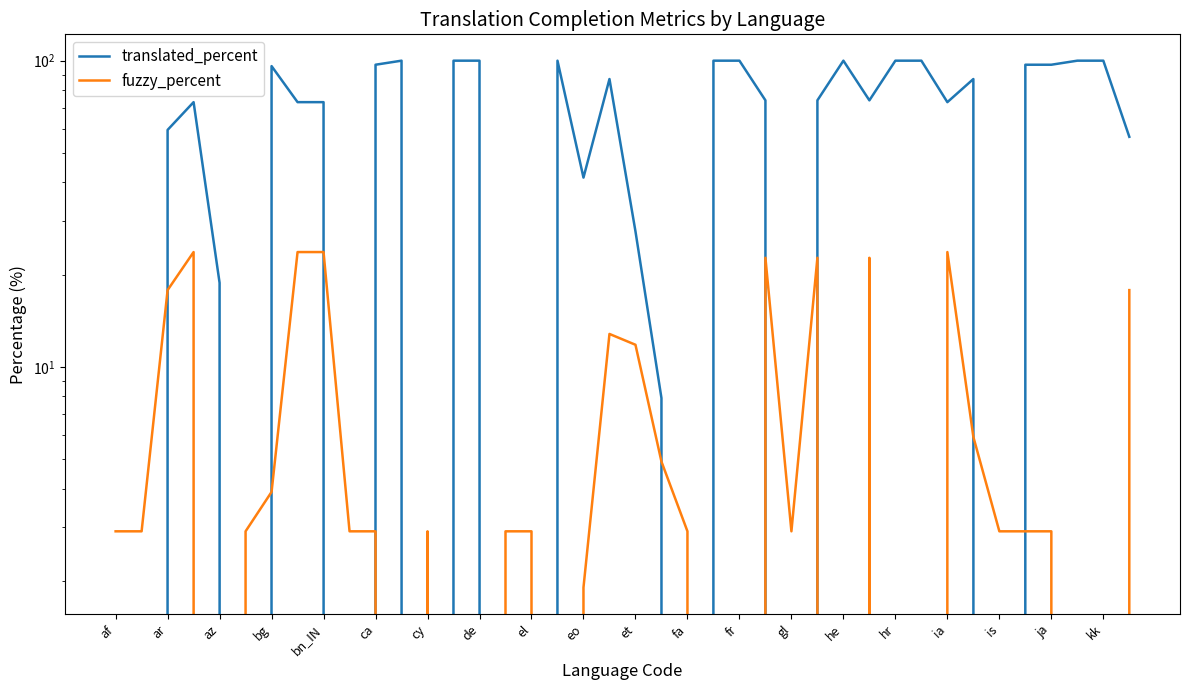

What is the difference between the maximum and minimum values in the translated_percent series?

100.0